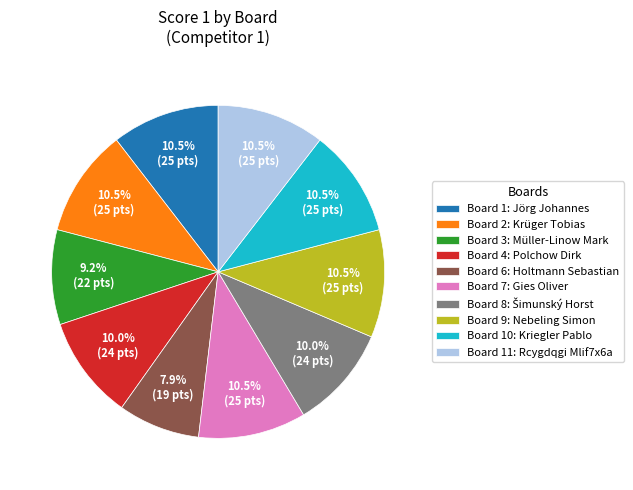

Do Board 6: Holtmann Sebastian and Board 7: Gies Oliver together represent more than half of the pie?

No